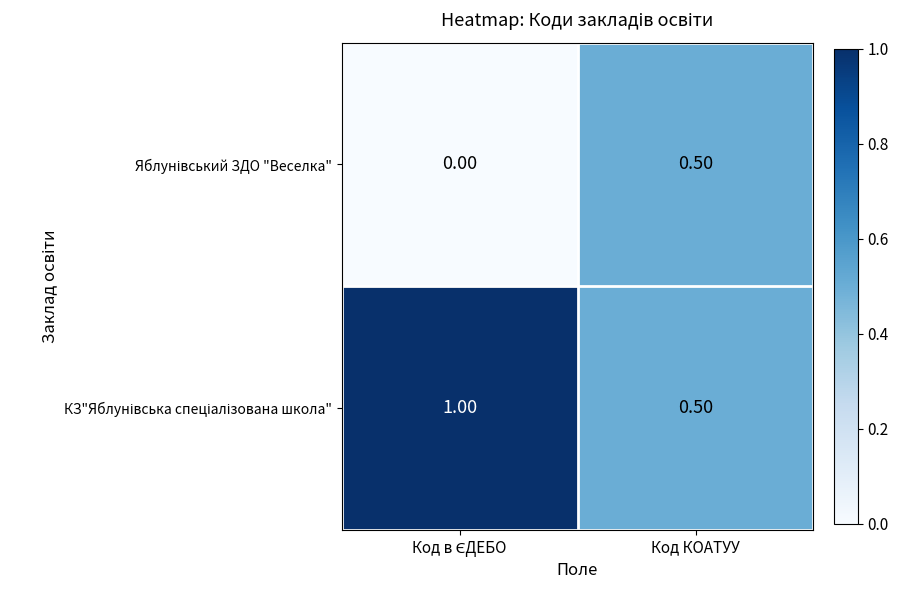

Which series has the widest spread of values?

Яблунівський ЗДО "Веселка"